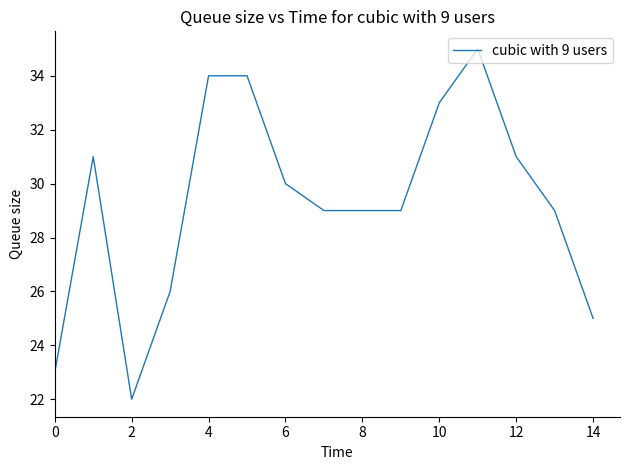

What is the difference between the maximum and minimum values?

13